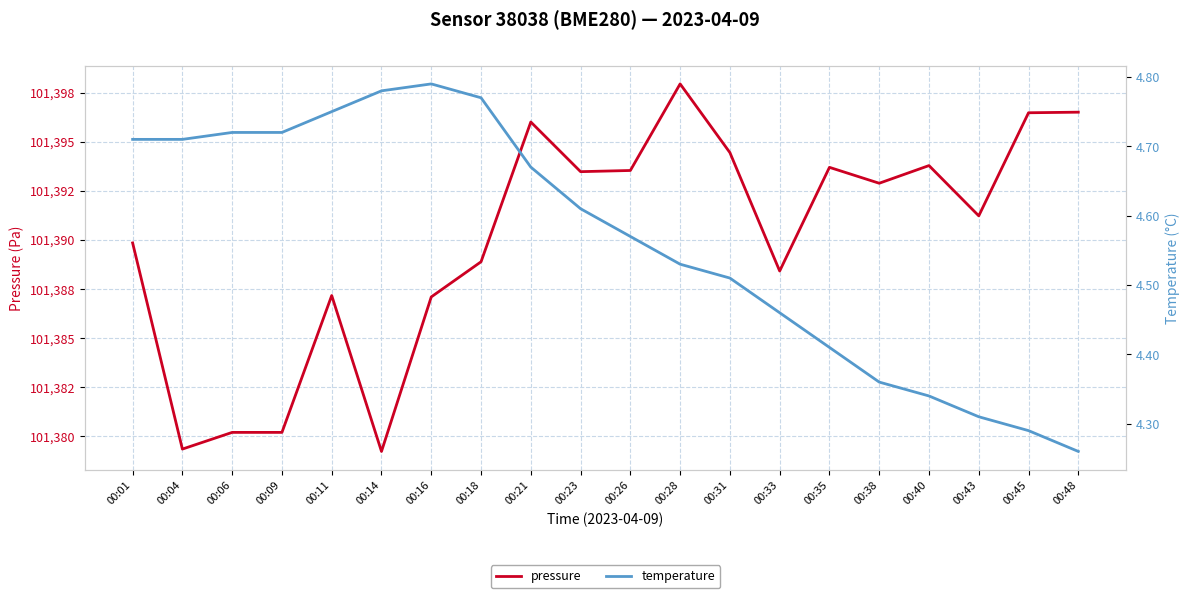

In pressure, how many points are lower than both neighbors (excluding endpoints)?

6